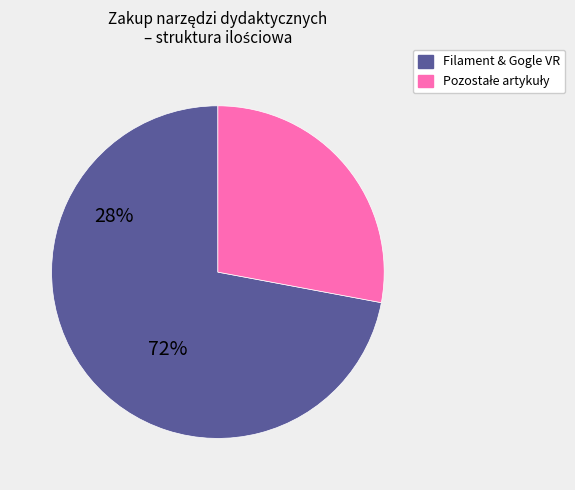

Does any single category account for the majority?

Yes